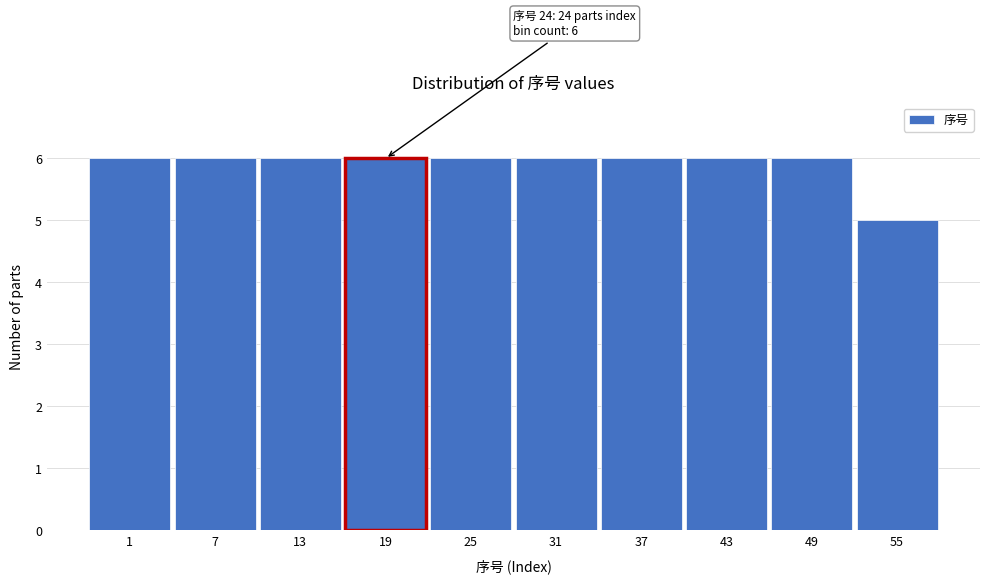

Reading right to left, what are all the values shown in this chart?

5	6	6	6	6	6	6	6	6	6